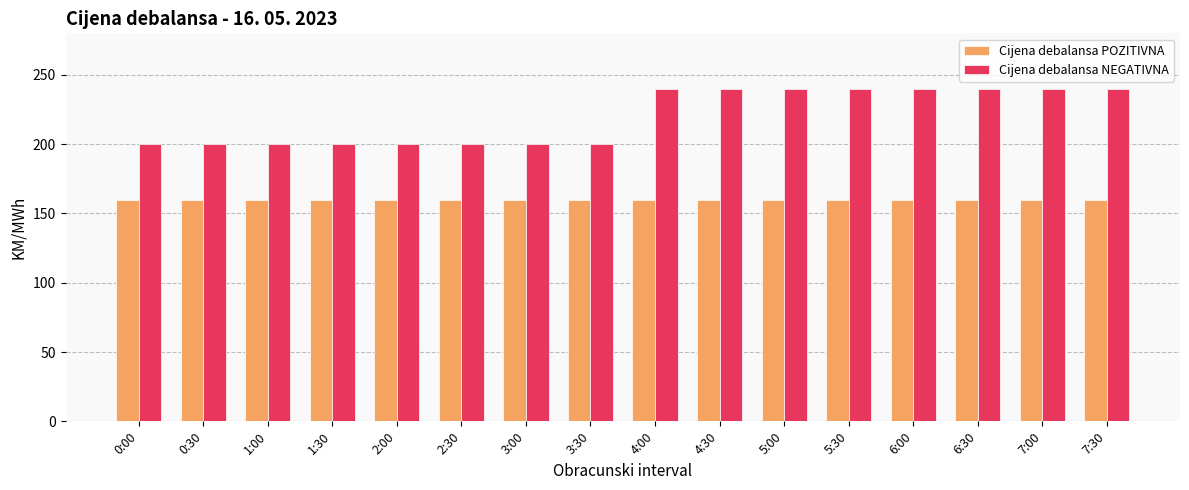

What is the label of the 3rd bar from the right?

6:30